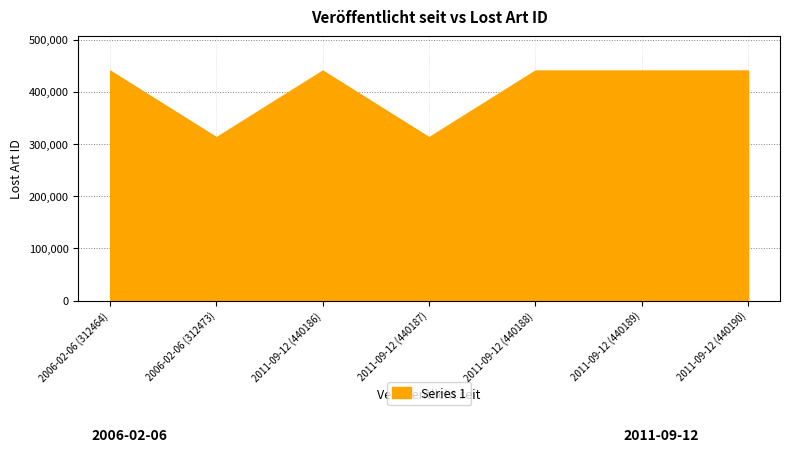

Where does the data first go above 440187?

2011-09-12 (440186)